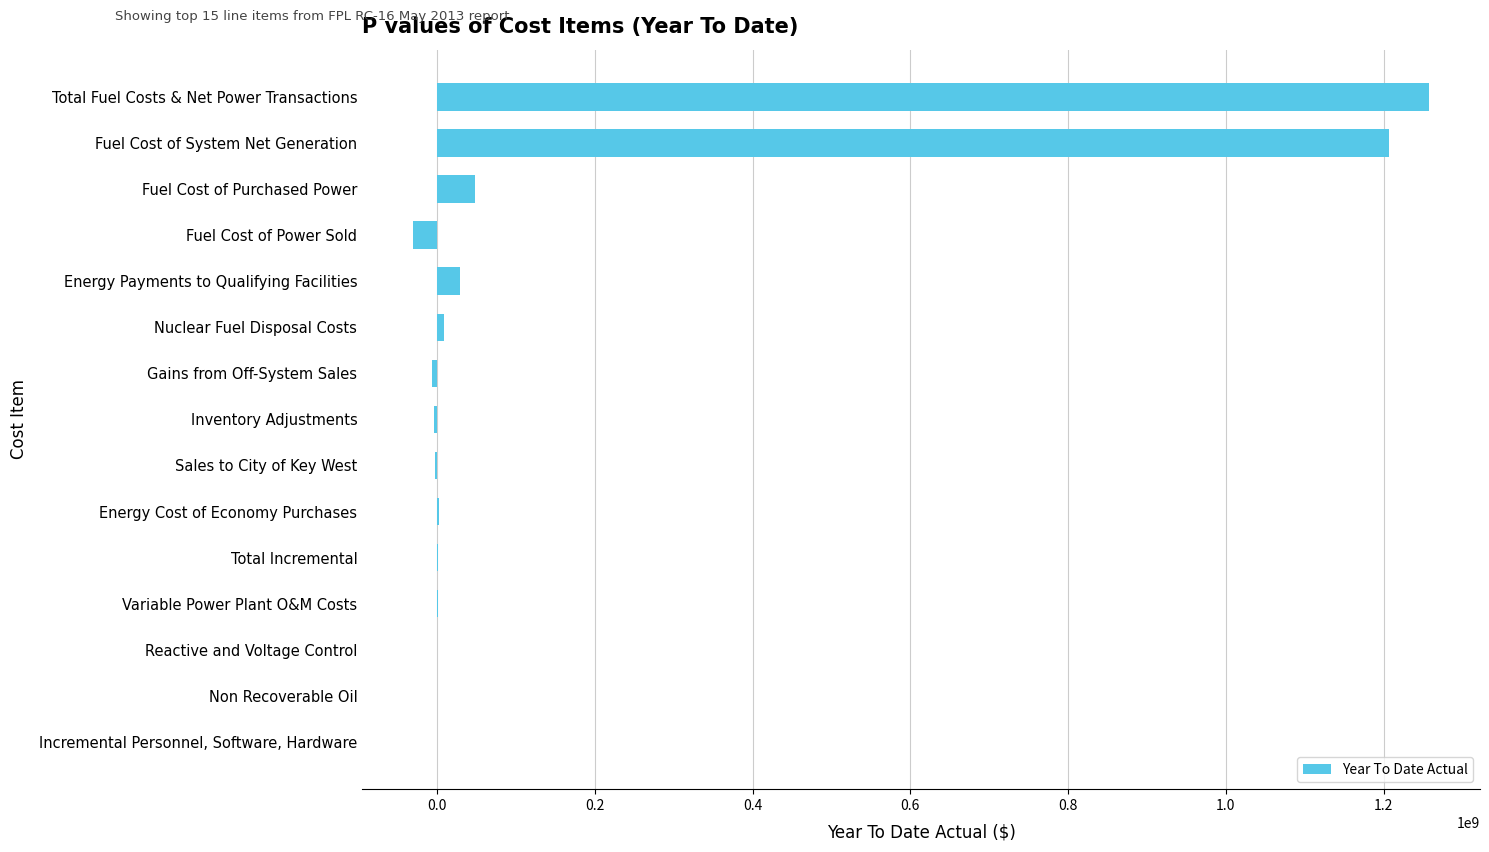

Count the number of categories in the chart.

15